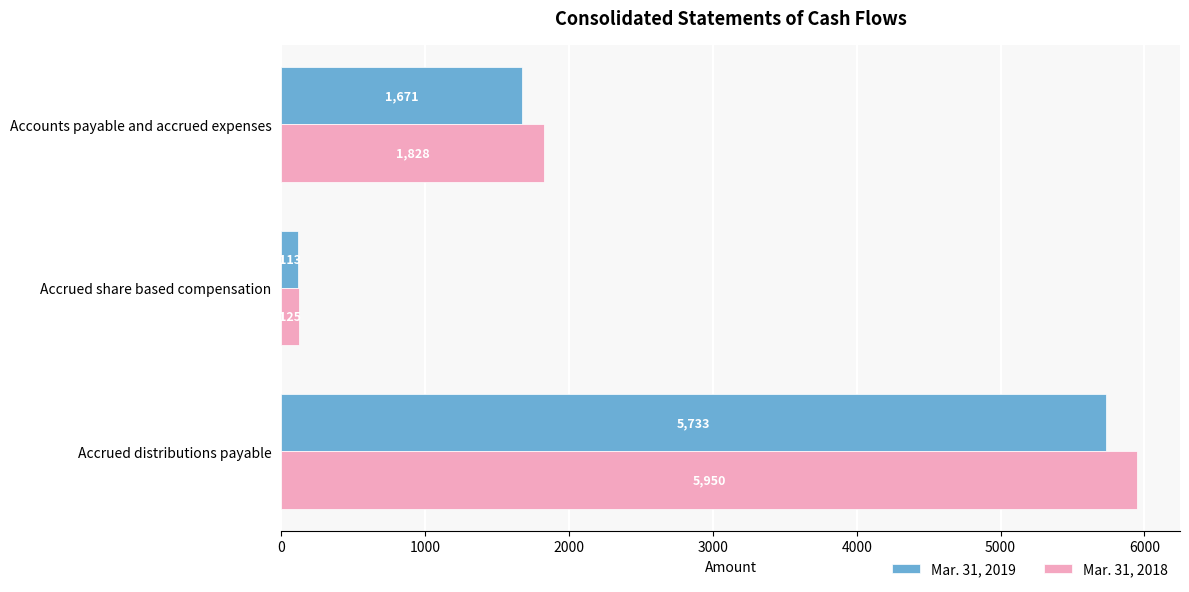

Count the number of data series in this chart.

2